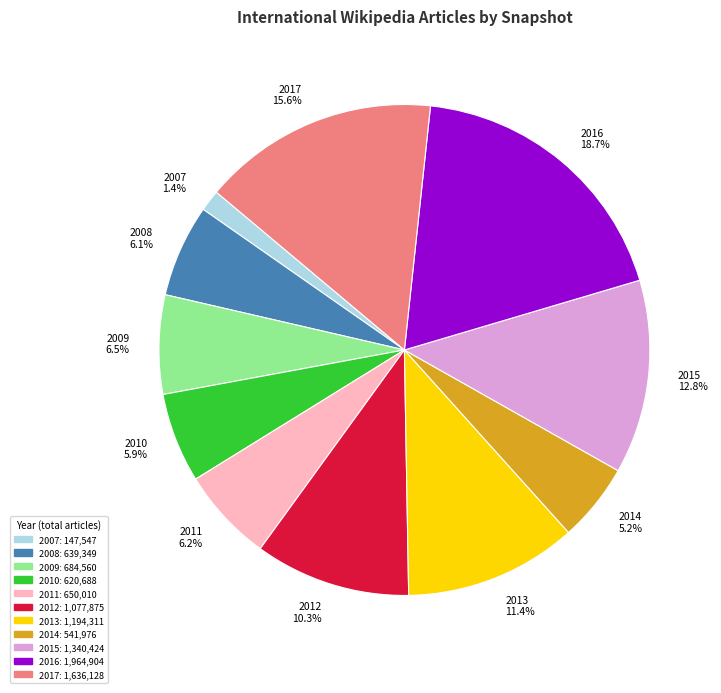

To the nearest percent, what is the difference between the largest and smallest slice percentages?

17%